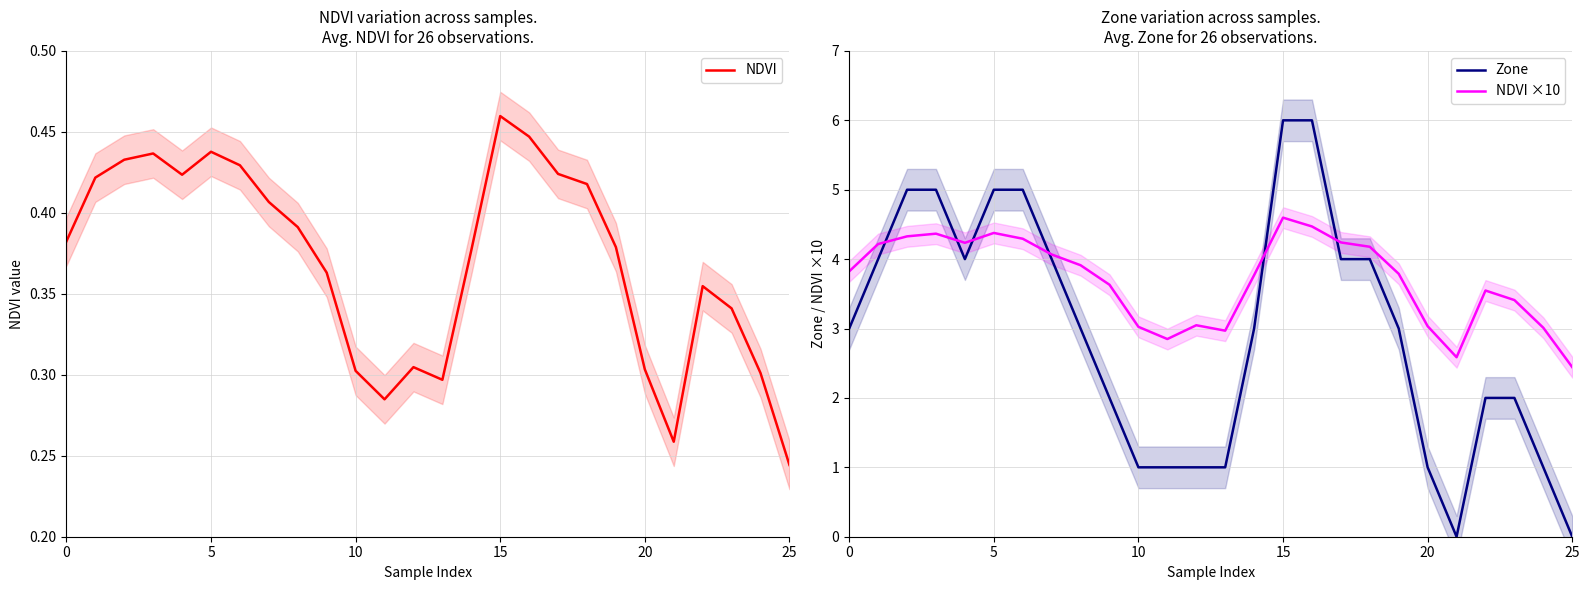

What is the label of the 2nd point from the right?

24